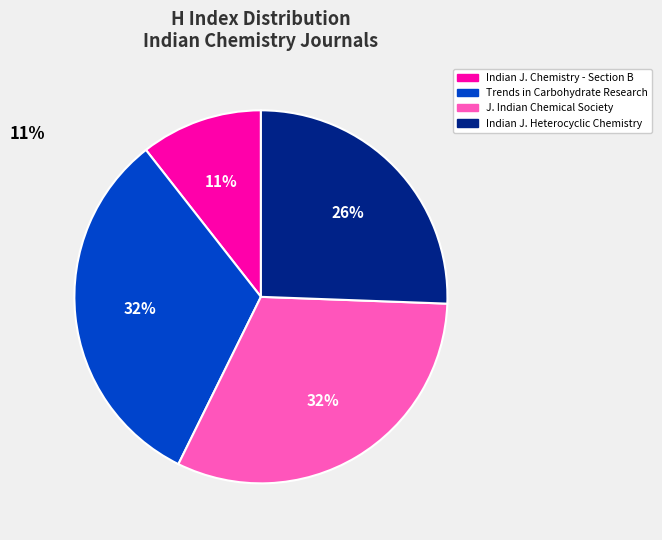

To the nearest percent, what is the average slice percentage?

25%